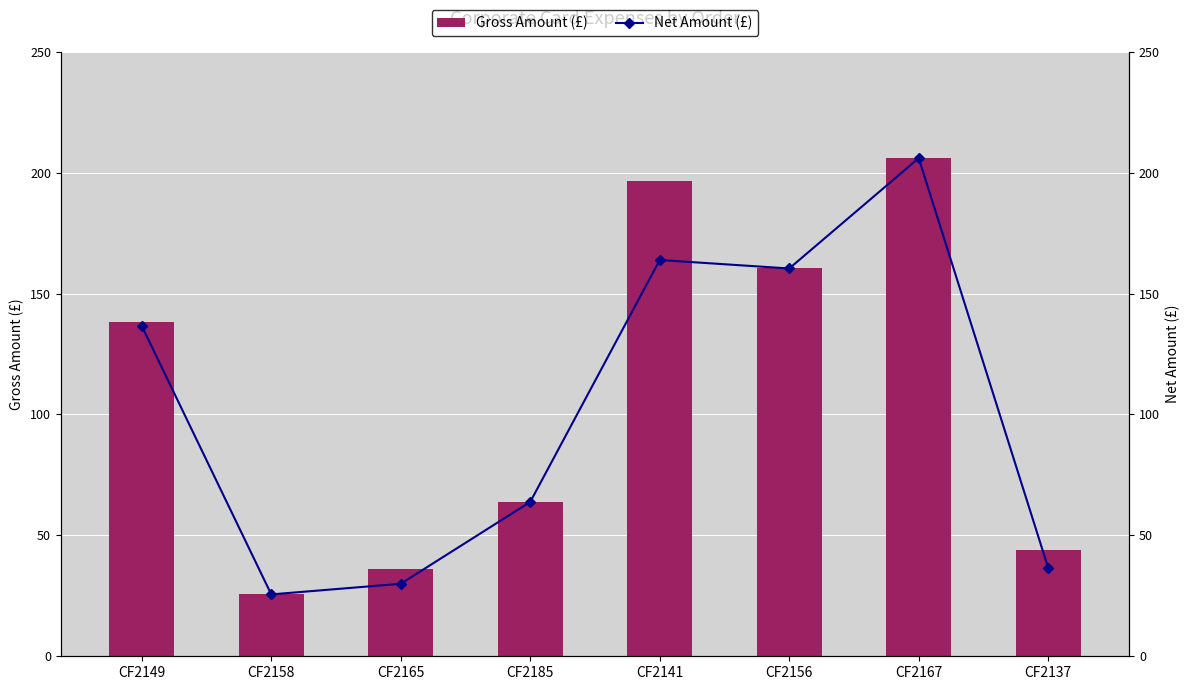

Which series has the largest total across all categories?

Gross Amount (£)